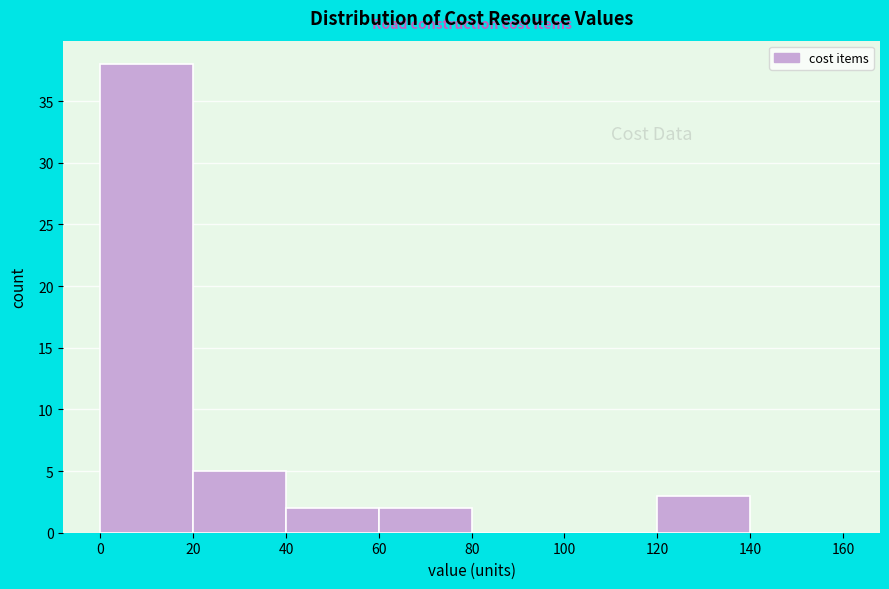

Which range on the x-axis has the tallest bar?

0 to 20